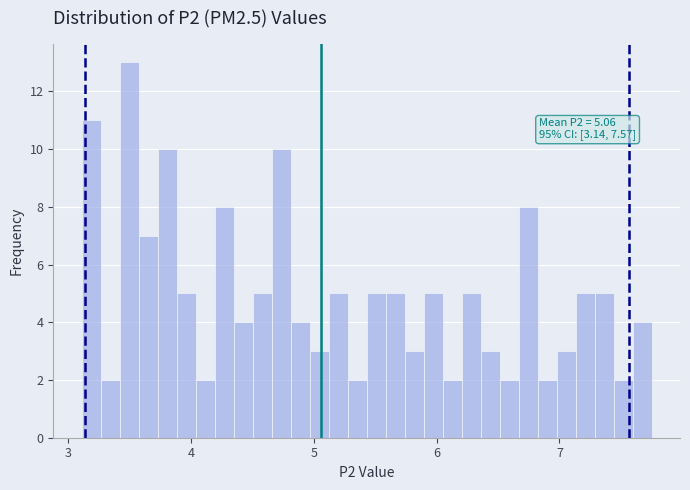

Around what value on the x-axis is the tallest bar? Give the approximate position of its centre, as read against the axis.

3.5